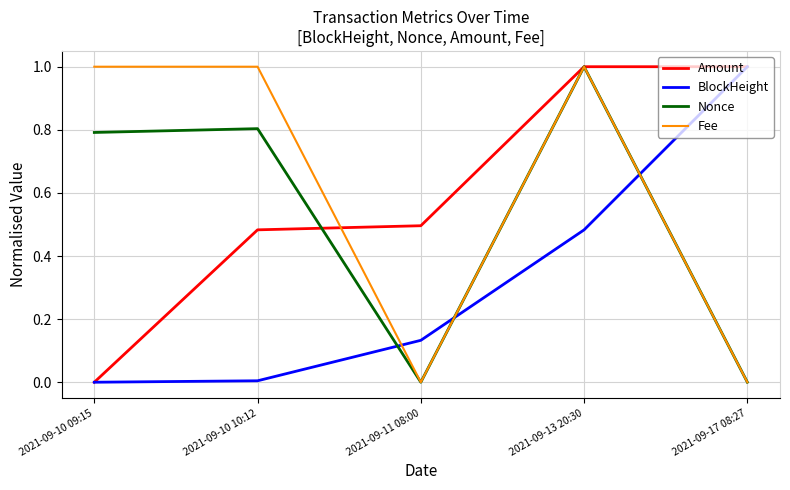

What is the difference between the highest and lowest values at 2021-09-10 09:15?

1.0